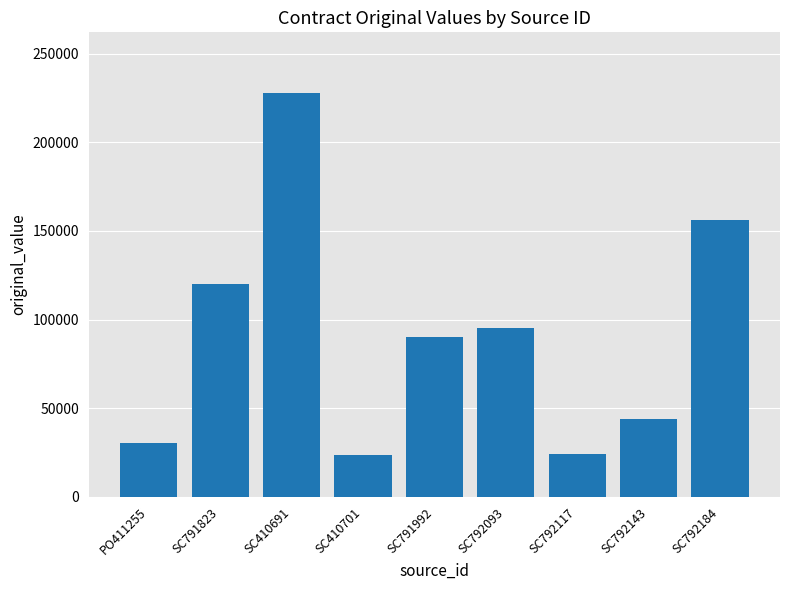

What is the sum of all values?

810662